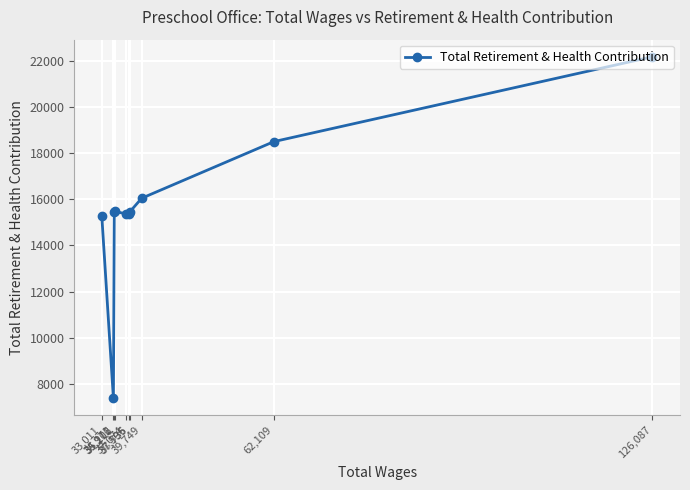

What is the sum of all values?

156490